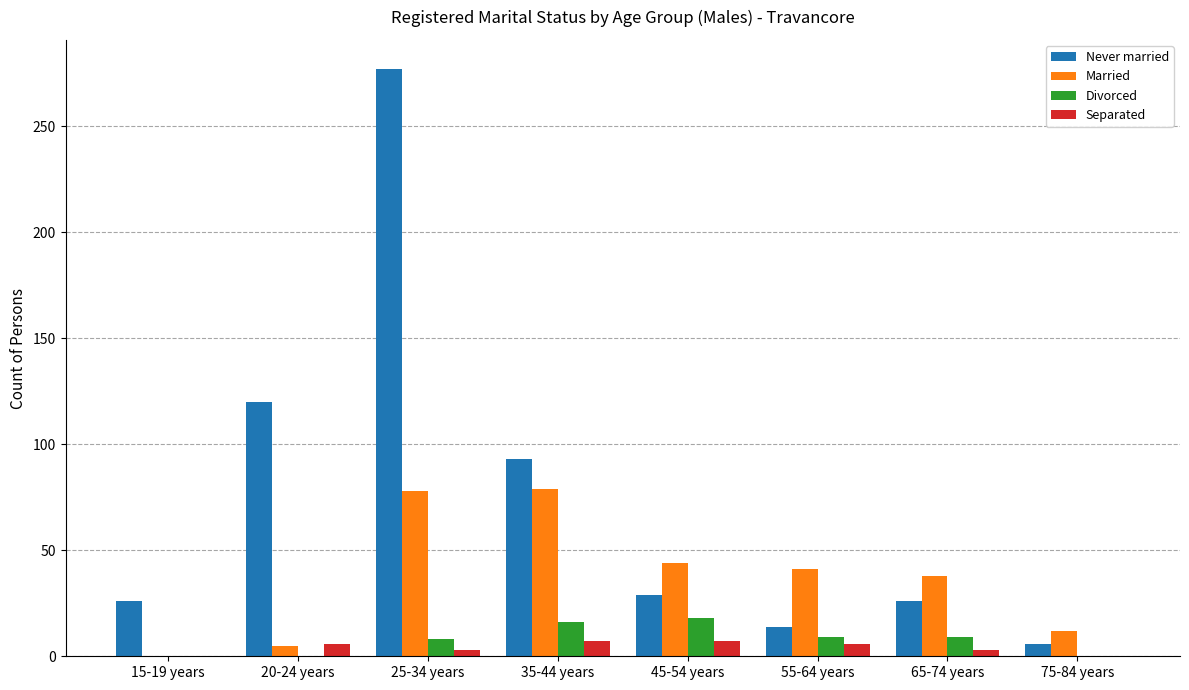

What is the total value across all series at 75-84 years?

18